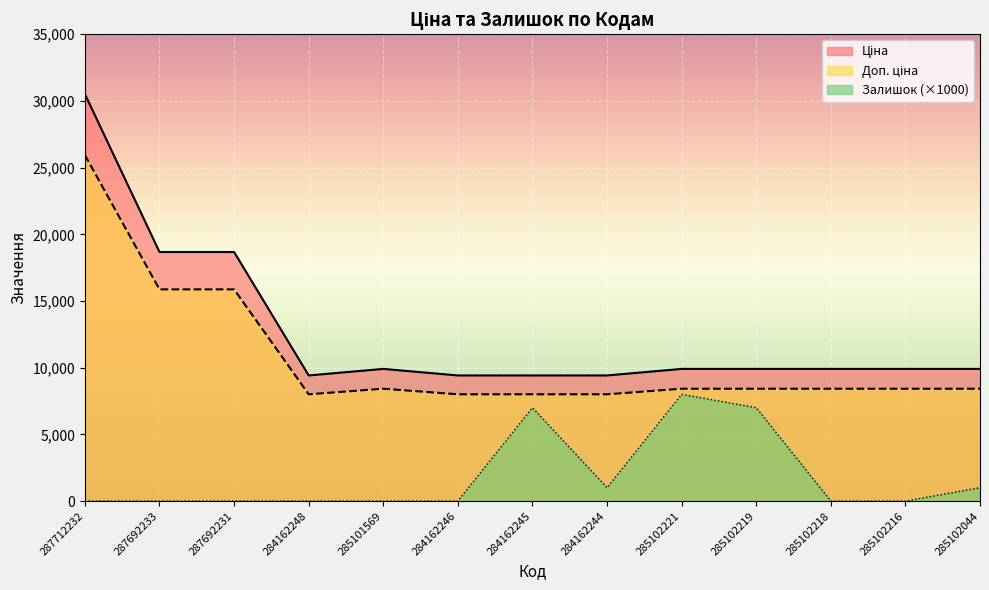

How many values in the Ціна series exceed 9908?

9